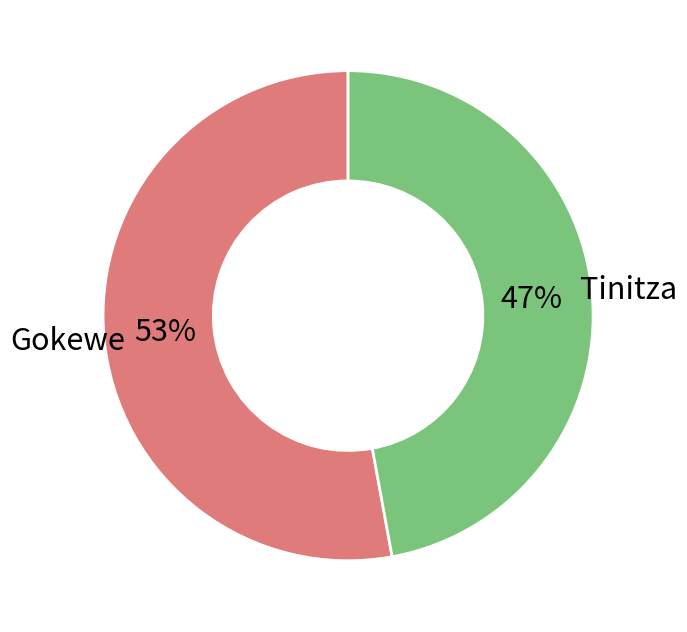

To the nearest percent, what is the difference between the largest and smallest slice percentages?

6%